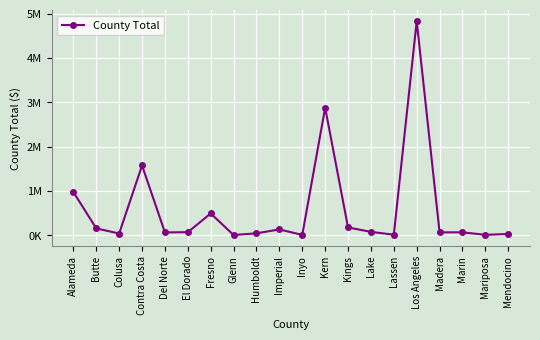

Is this an area chart (filled region under the line)?

No